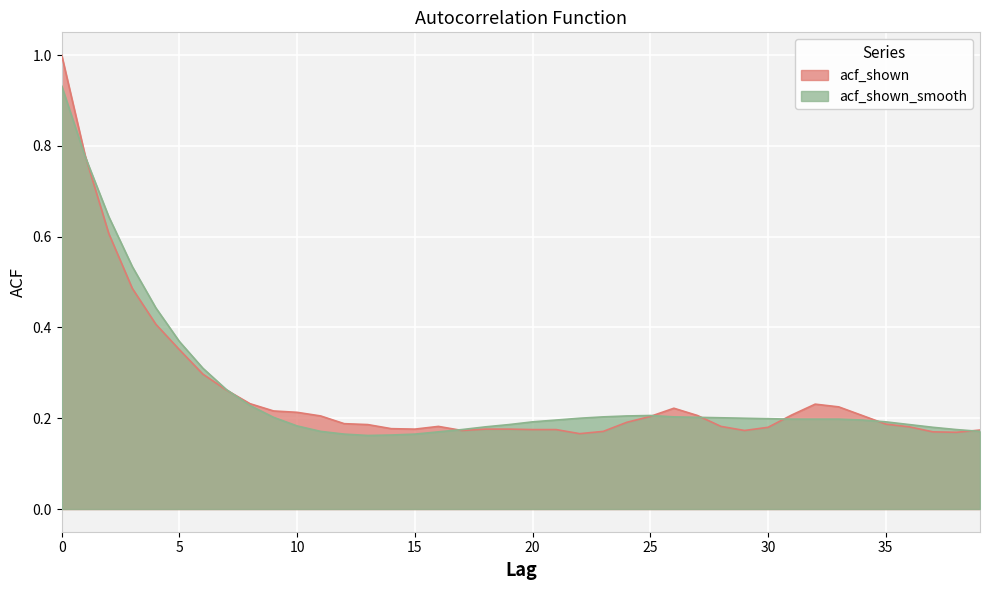

Where is acf_shown_smooth nearest to the value 0?

13